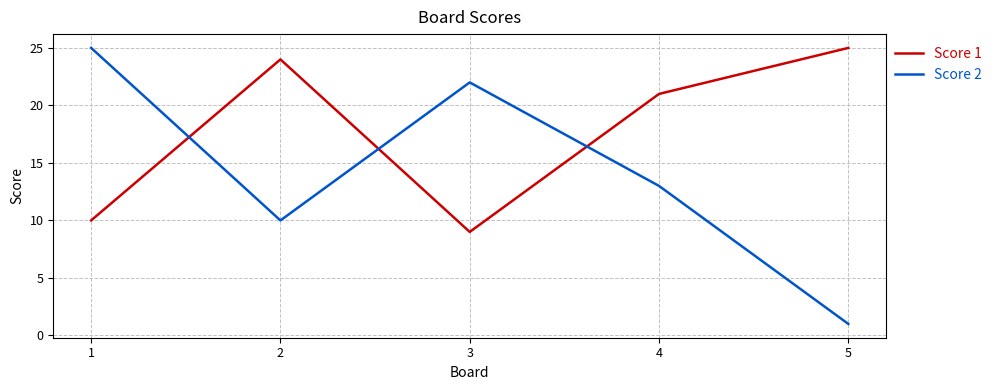

Is it true that Score 2 equals 8 at 3?

False